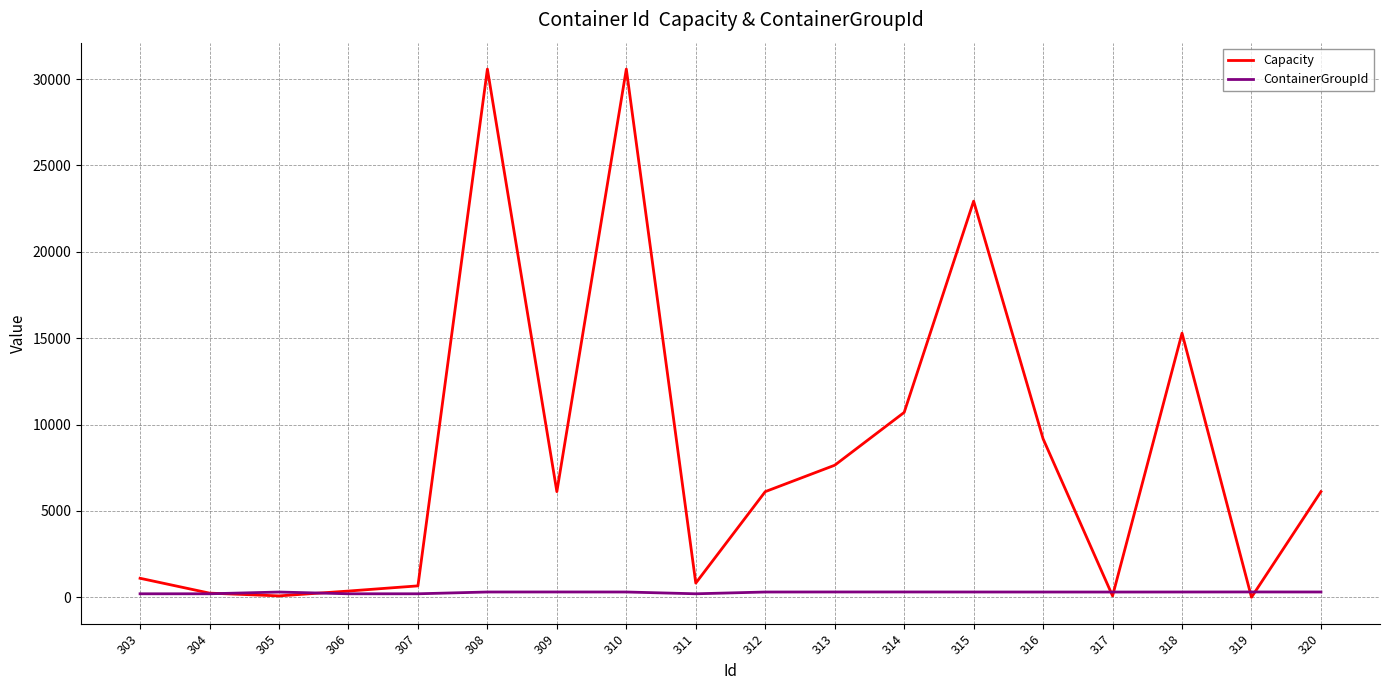

True or false: Capacity and ContainerGroupId cross at least once.

True